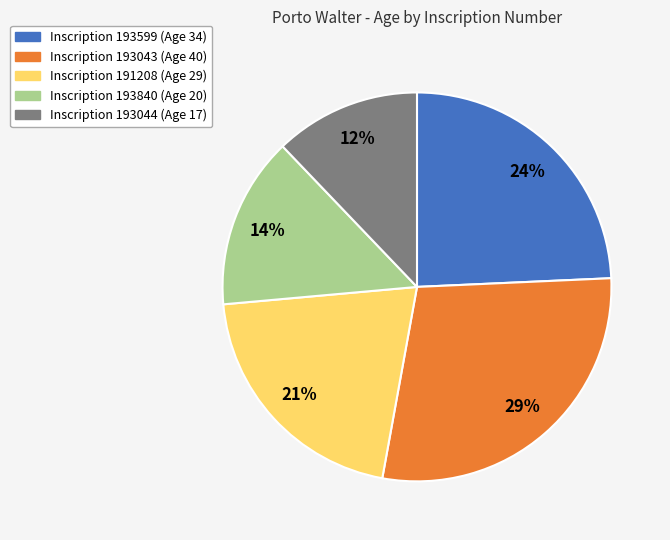

Is there a majority slice in this chart?

No